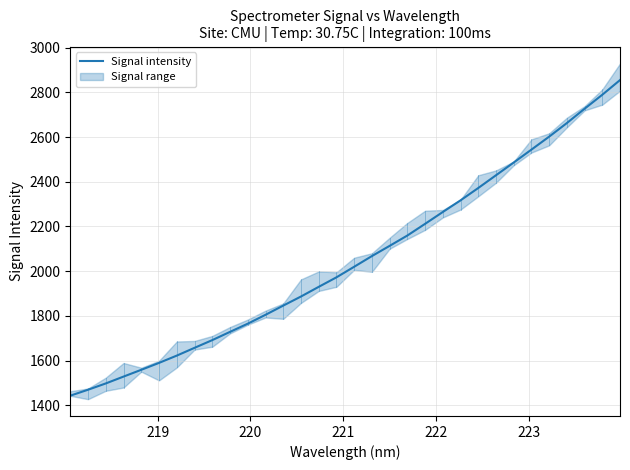

What is the minimum value for Signal intensity?

1443.0